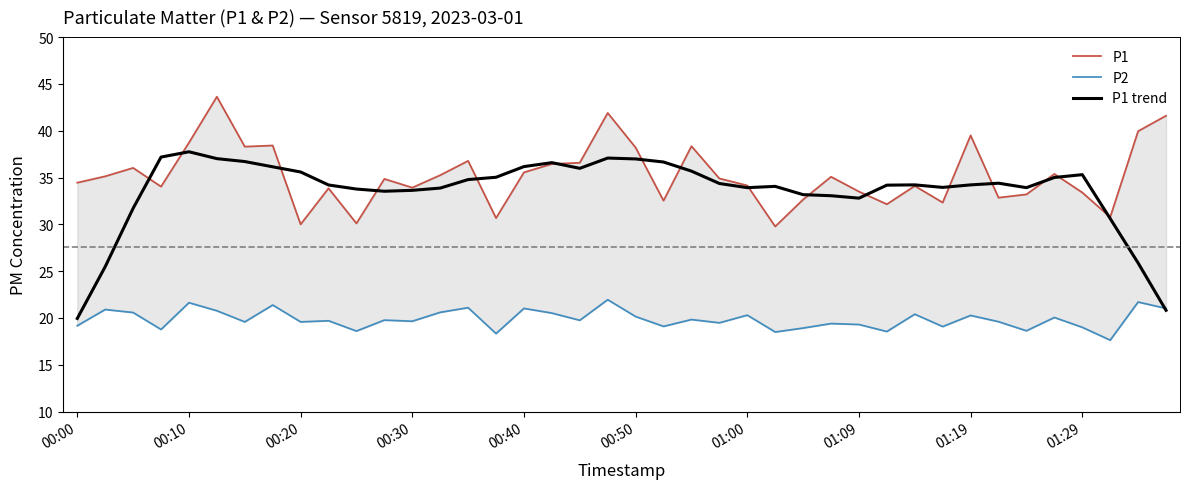

How many lines are shown in the chart?

3